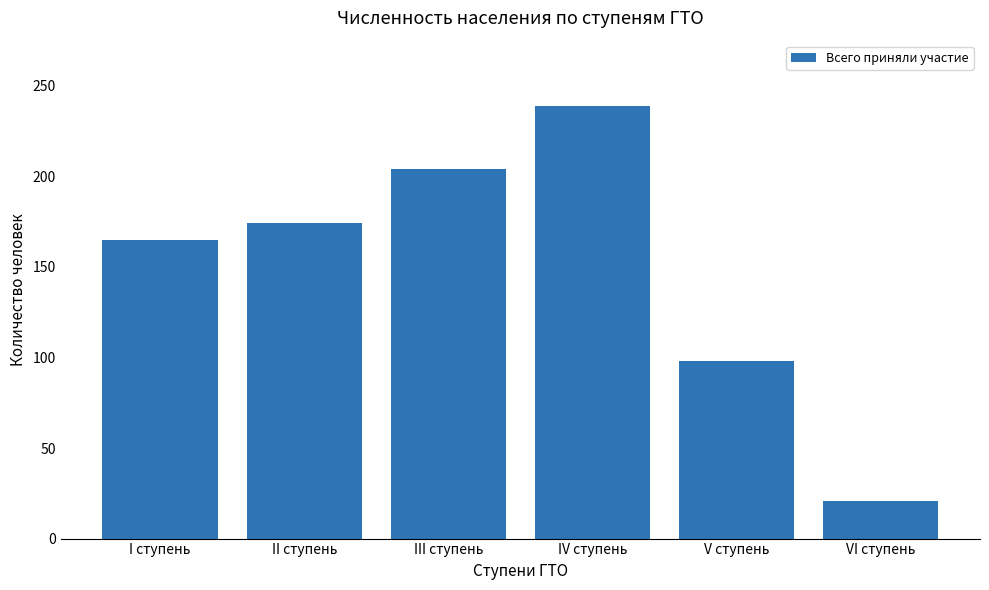

How many data points are less than 174?

3